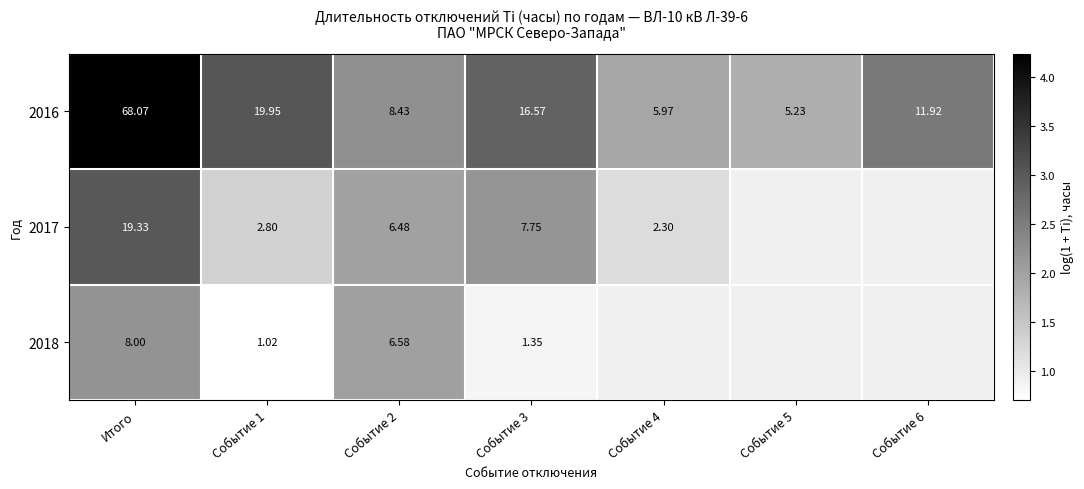

What is the difference between the highest and lowest values at Событие 4?

0.7